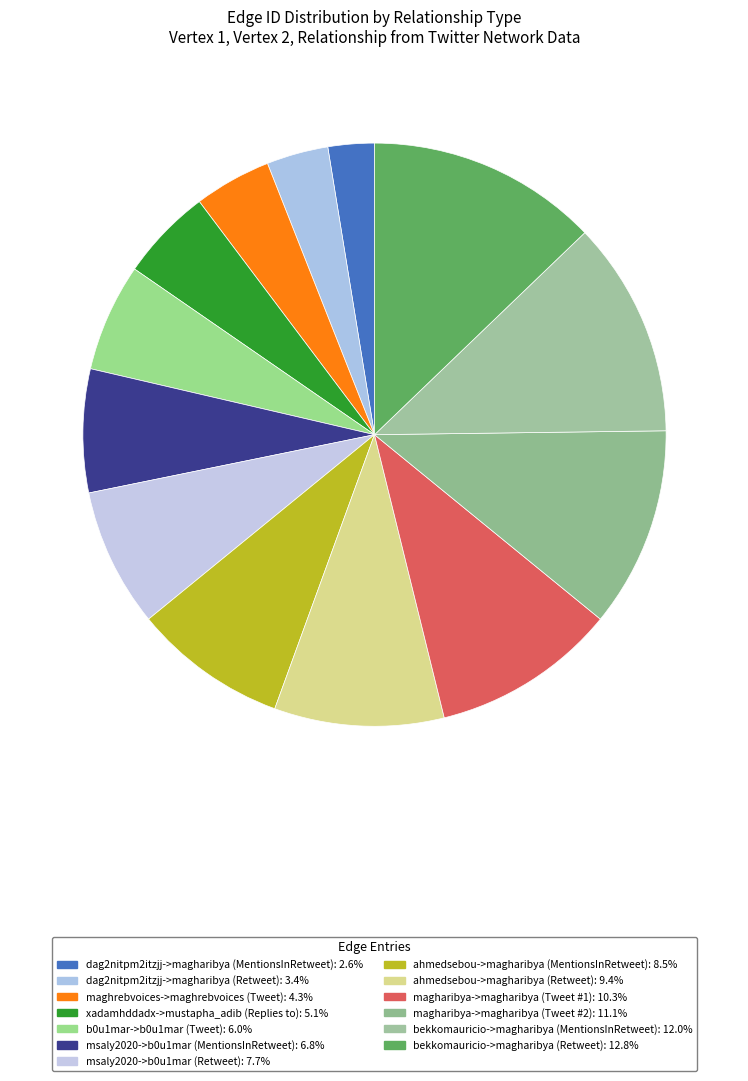

To the nearest percent, what percentage of the pie is bekkomauricio->magharibya (MentionsInRetweet)?

12%